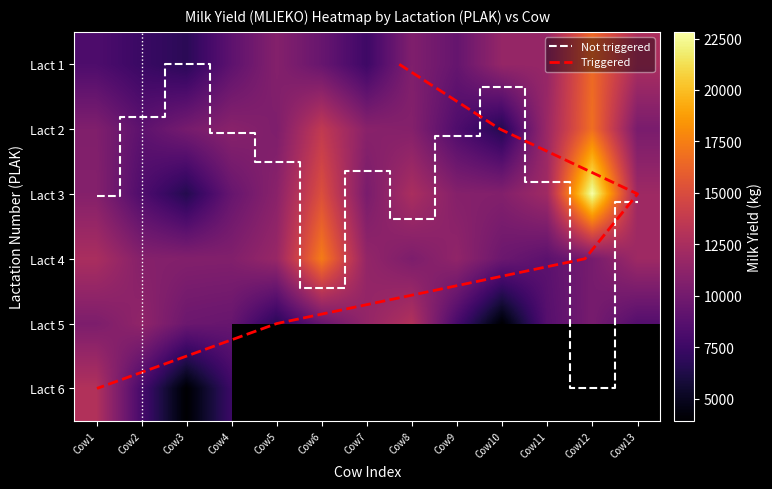

Between Cow12 and Cow9, which is larger?

Cow12